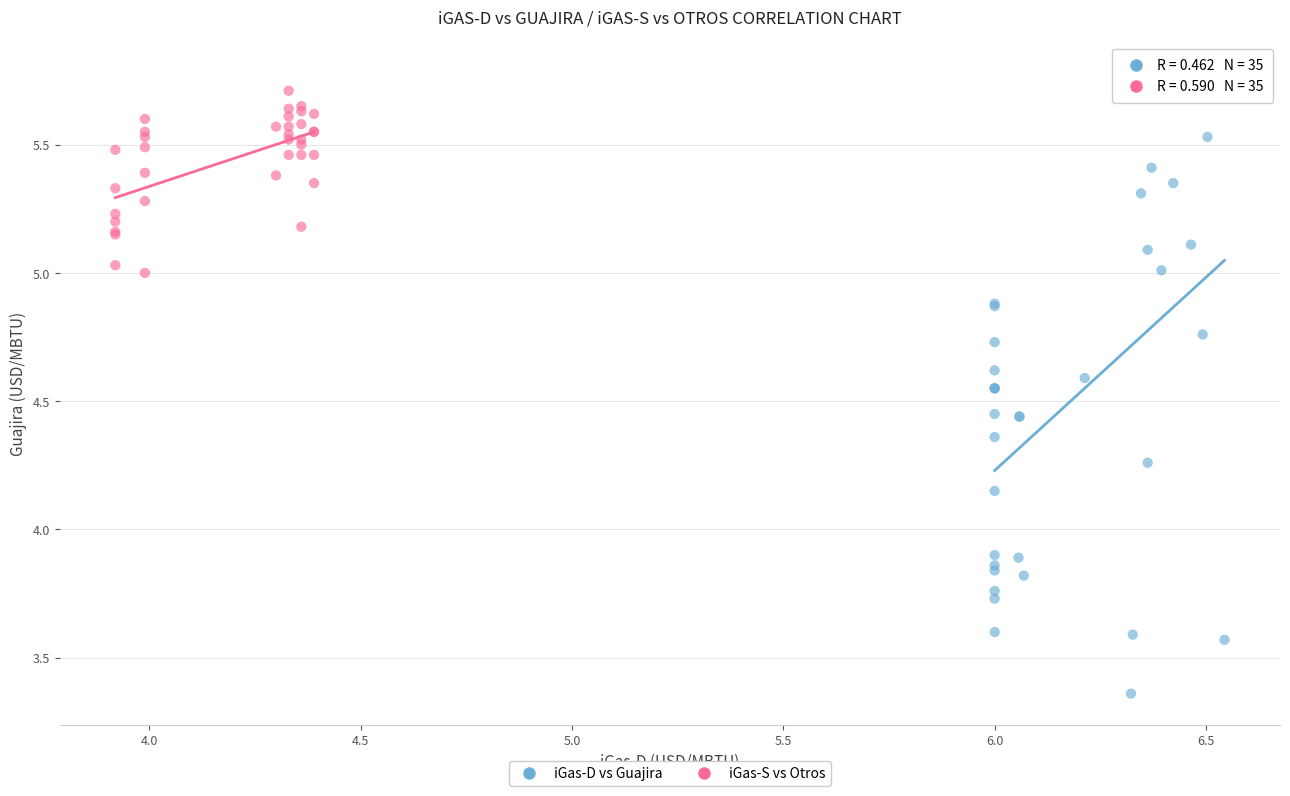

Which series reaches the minimum Y coordinate?

iGas-D vs Guajira